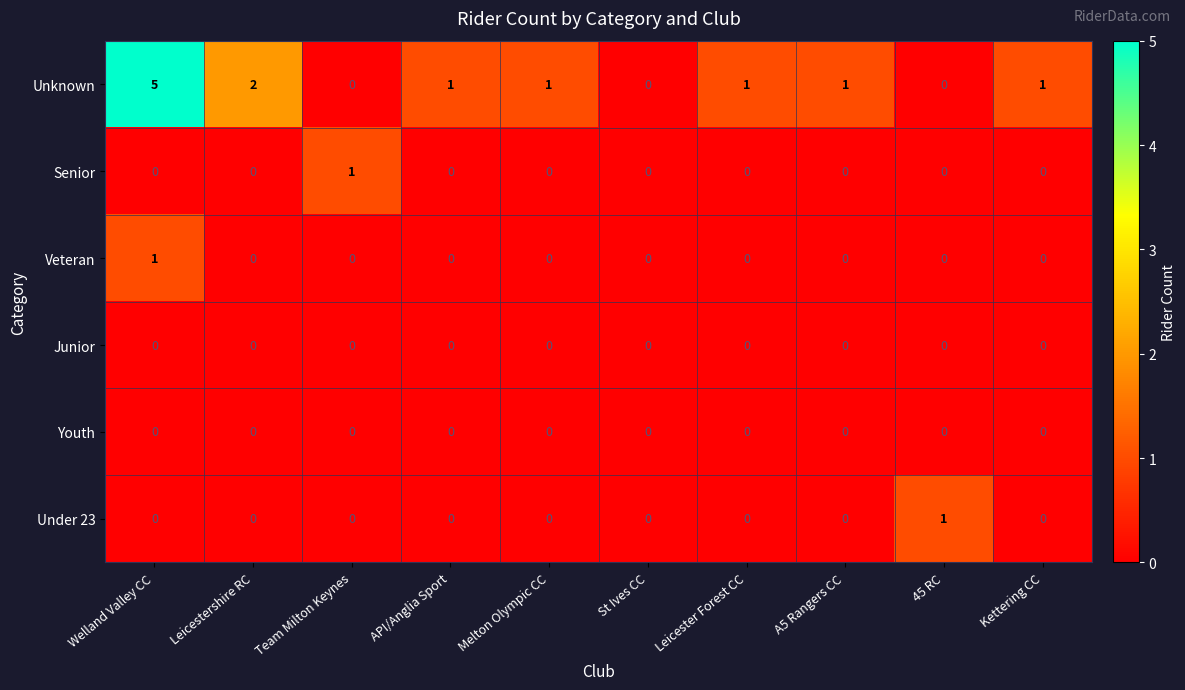

At which category is the sum across all series the highest?

Welland Valley CC